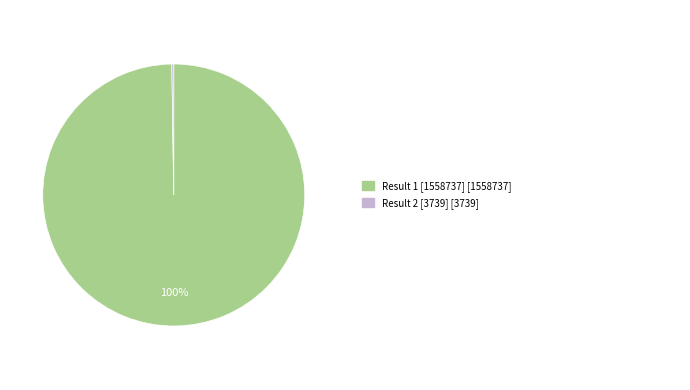

Is there any slice that represents more than half of the pie?

Yes